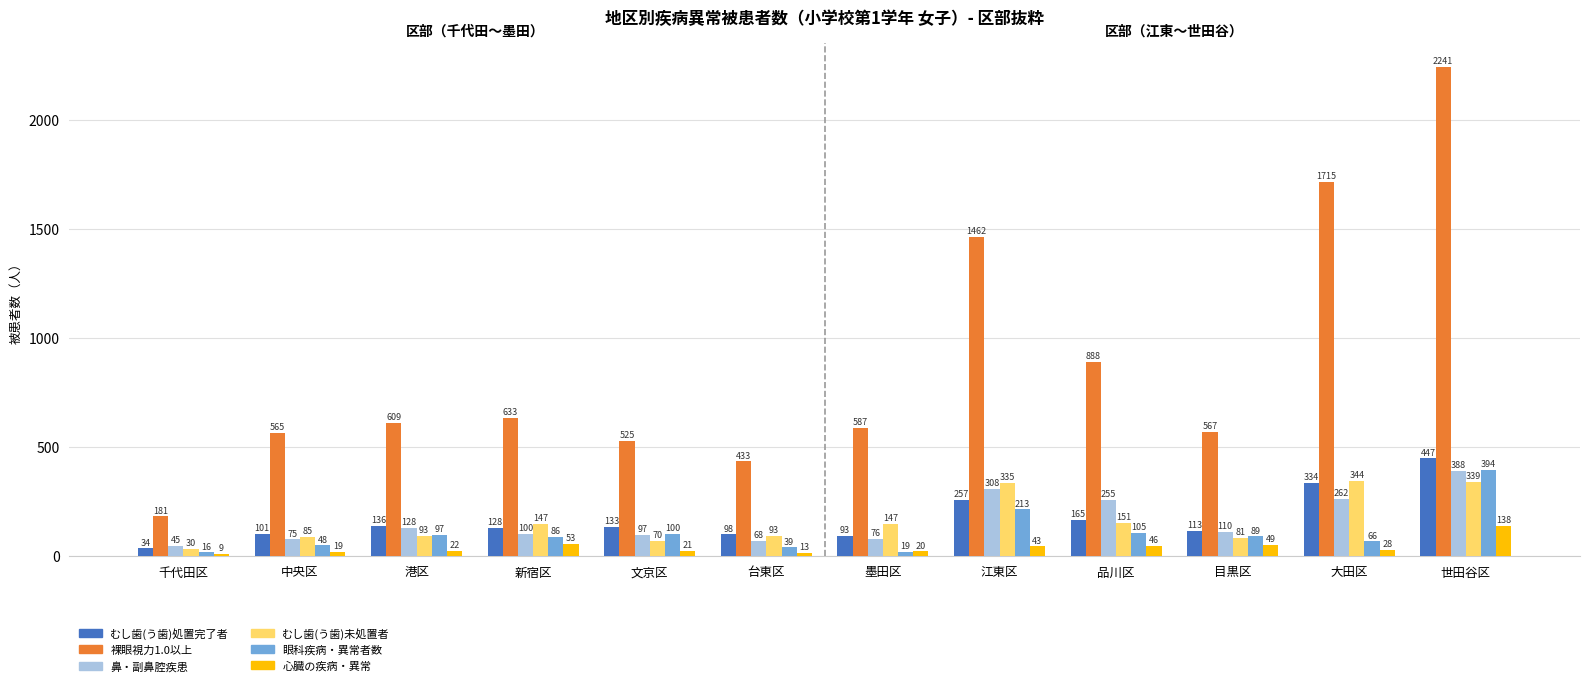

Which series has the largest range (max minus min)?

裸眼視力1.0以上